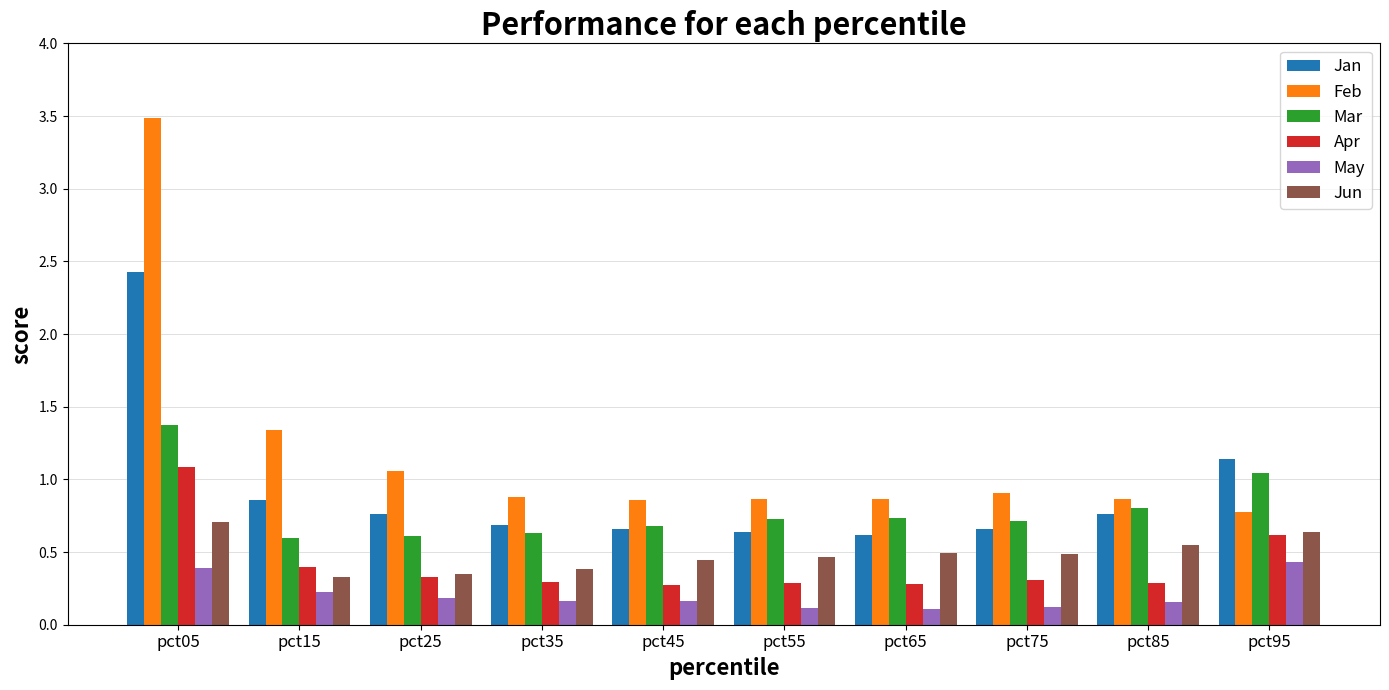

Which category has the highest value in the Jan series?

pct05